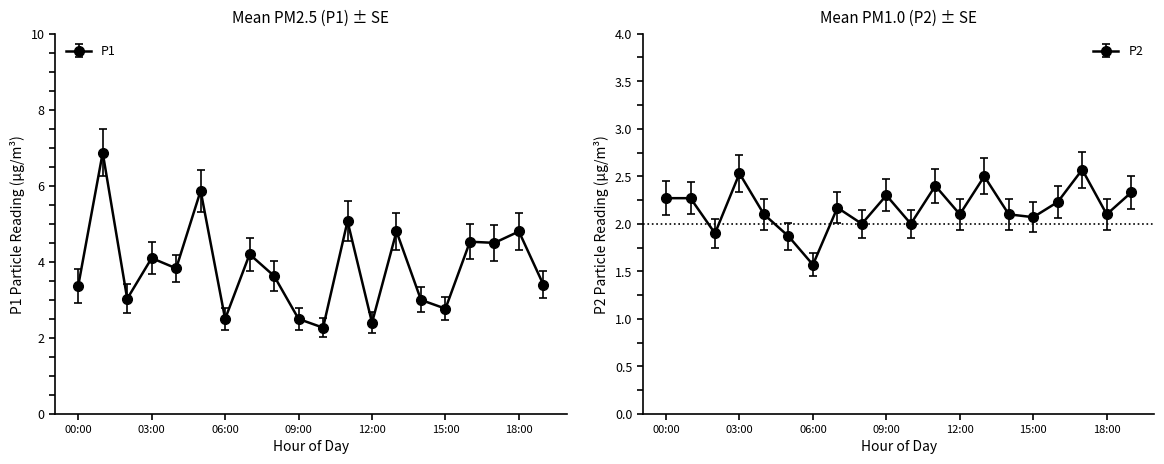

What is the label of the 11th point from the left?

10:00